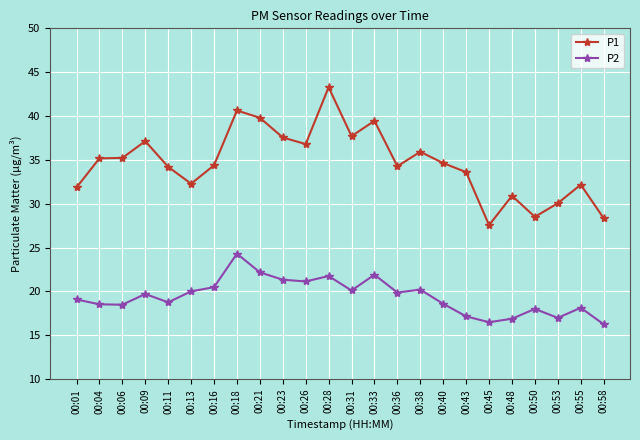

What are all the series names shown in the legend?

P1, P2